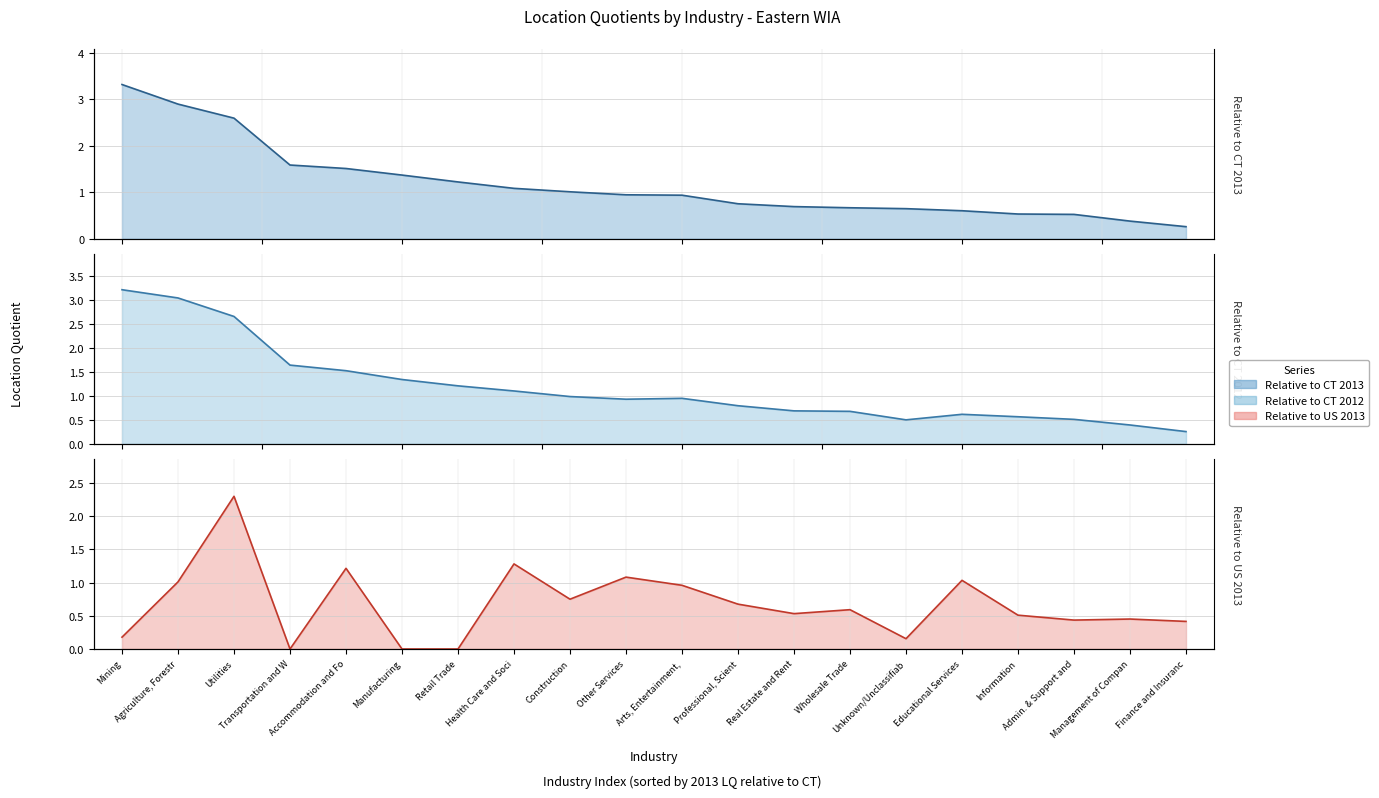

Is the value of Relative to CT 2013 at Manufacturing greater than the value of Relative to US 2013 at Arts, Entertainment,?

Yes